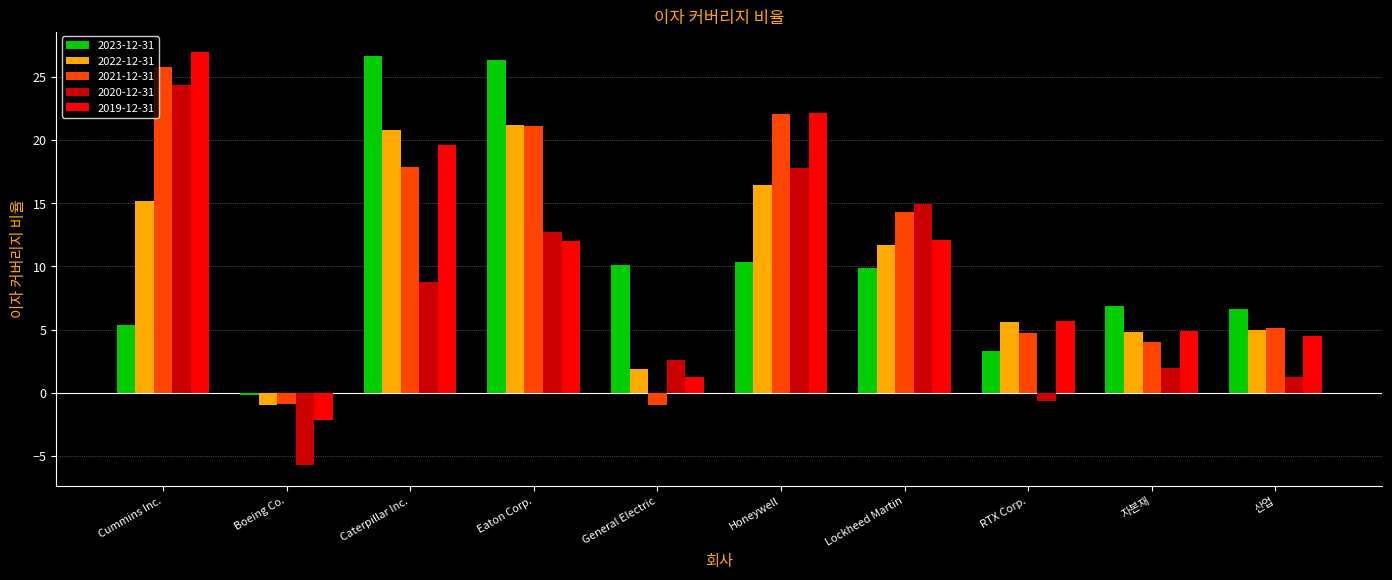

What is the spread (max minus min) of values at Cummins Inc.?

21.7